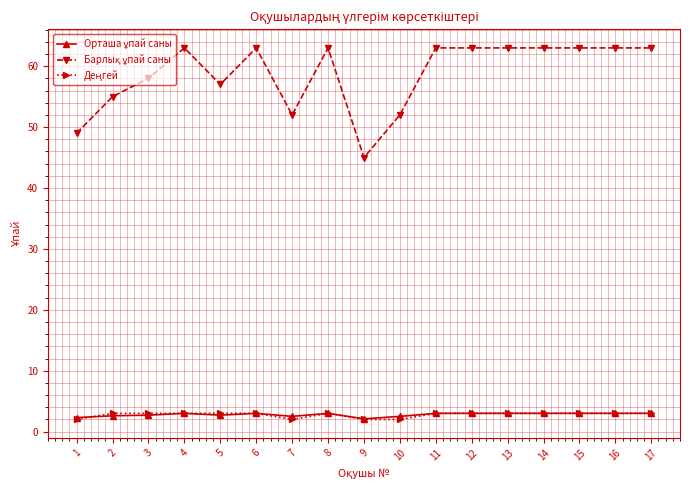

What is the total value across all series at 9?

49.1